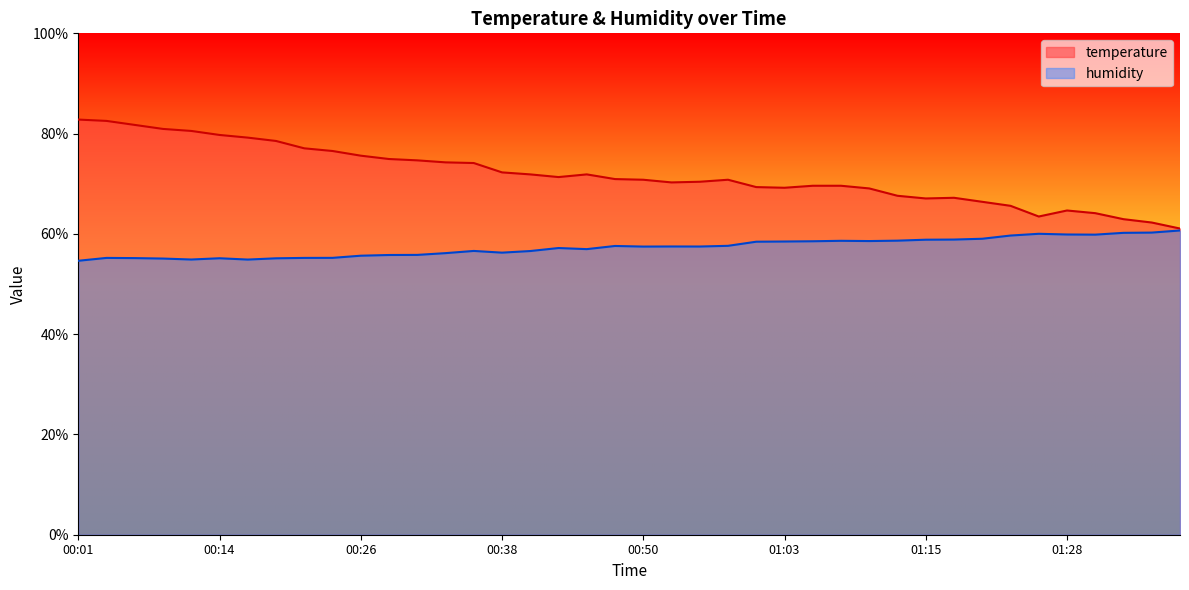

Reading left to right, extract all data points from this chart.

temperature: 00:01=82.8	00:04=82.5	00:06=81.7	00:09=80.9	00:11=80.5	00:14=79.7	00:16=79.2	00:18=78.5	00:21=77.1	00:24=76.5	00:26=75.6	00:29=74.9	00:31=74.7	00:33=74.3	00:36=74.1	00:38=72.3	00:41=71.9	00:43=71.3	00:46=71.9	00:48=70.9	00:50=70.8	00:53=70.3	00:55=70.4	00:58=70.8	01:00=69.3	01:03=69.2	01:05=69.6	01:08=69.6	01:10=69.1	01:13=67.6	01:15=67.1	01:18=67.2	01:20=66.4	01:23=65.6	01:25=63.5	01:28=64.7	01:30=64.1	01:33=62.9	01:35=62.3	01:38=61.1
humidity: 00:01=54.6	00:04=55.2	00:06=55.2	00:09=55.1	00:11=54.9	00:14=55.1	00:16=54.9	00:18=55.1	00:21=55.2	00:24=55.2	00:26=55.6	00:29=55.8	00:31=55.8	00:33=56.2	00:36=56.6	00:38=56.3	00:41=56.6	00:43=57.2	00:46=57.0	00:48=57.6	00:50=57.5	00:53=57.5	00:55=57.5	00:58=57.6	01:00=58.4	01:03=58.5	01:05=58.5	01:08=58.6	01:10=58.6	01:13=58.6	01:15=58.8	01:18=58.9	01:20=59.0	01:23=59.7	01:25=60.0	01:28=59.9	01:30=59.9	01:33=60.2	01:35=60.3	01:38=60.7